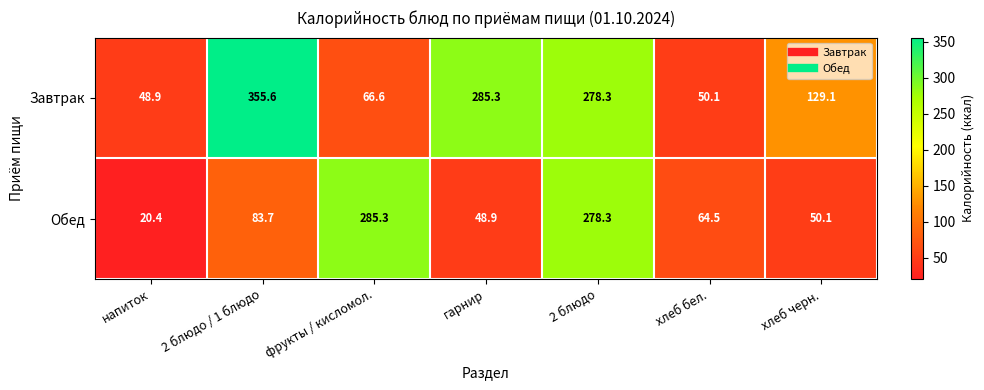

The value of Обед at фрукты / кисломол. is 182.0. True or false?

False